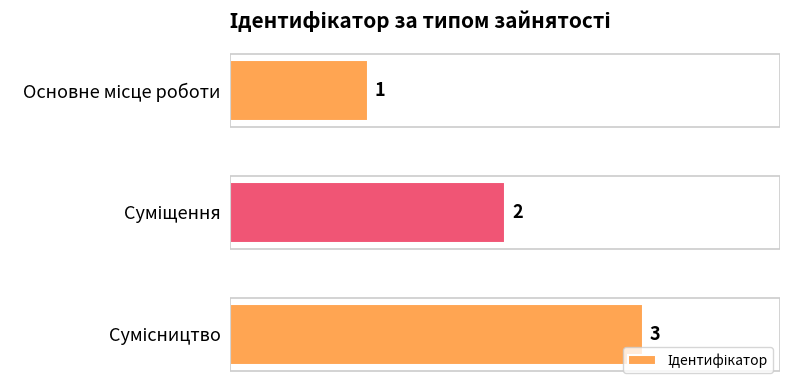

What is the value of the 2nd bar from the top?

2